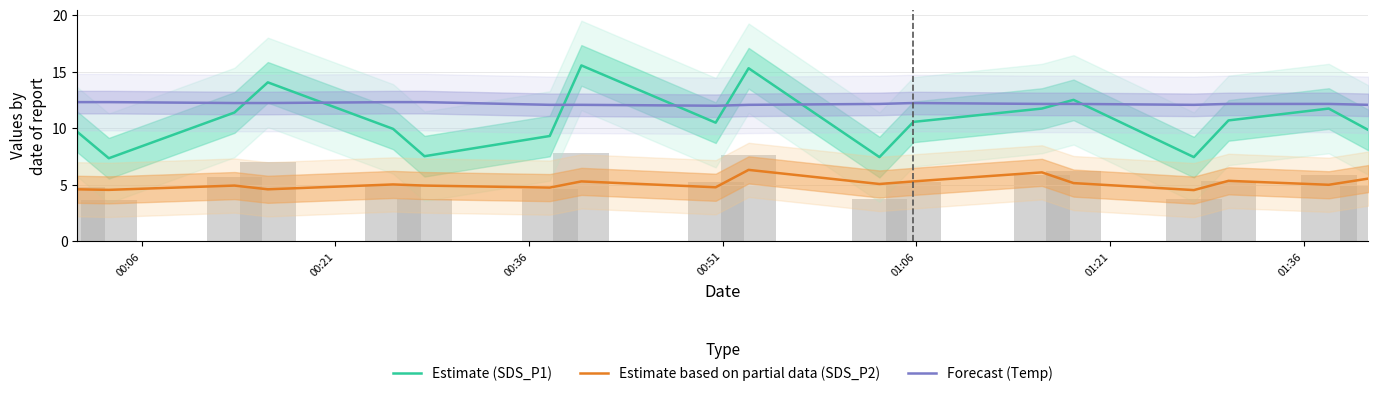

Which series has the largest range (max minus min)?

Estimate (SDS_P1)